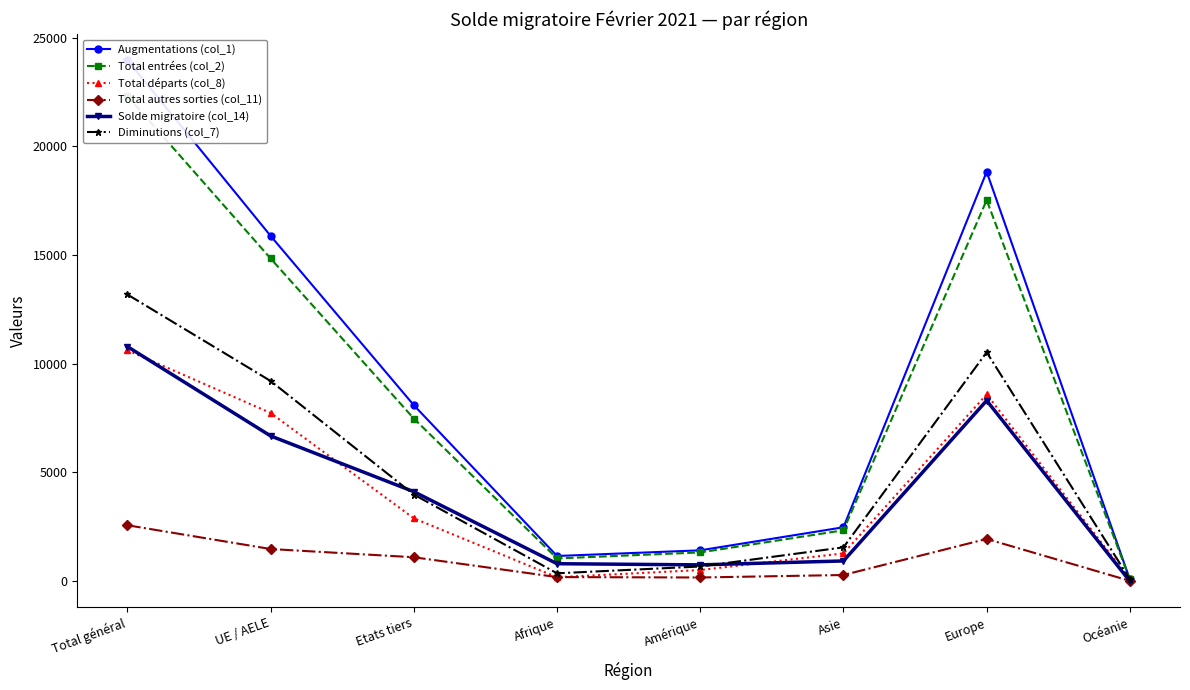

List the labels in order of Total entrées (col_2) value, smallest first.

Océanie, Afrique, Amérique, Asie, Etats tiers, UE / AELE, Europe, Total général